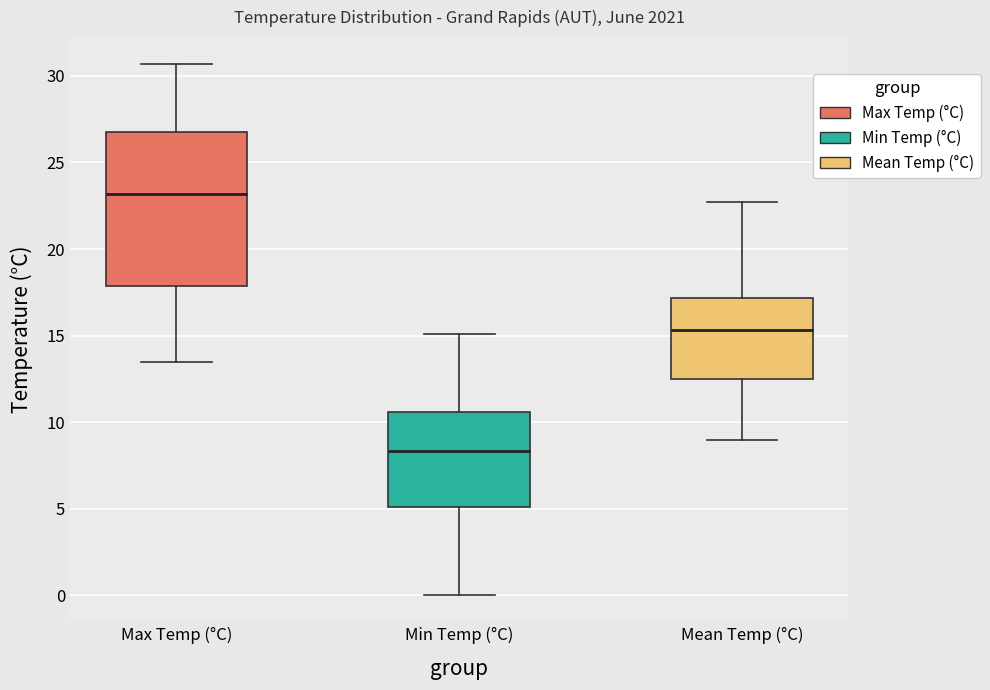

Which box has the lowest median line?

Min Temp (°C)